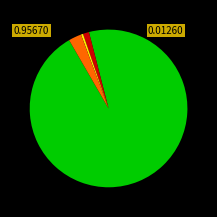

Does any single category account for the majority?

Yes